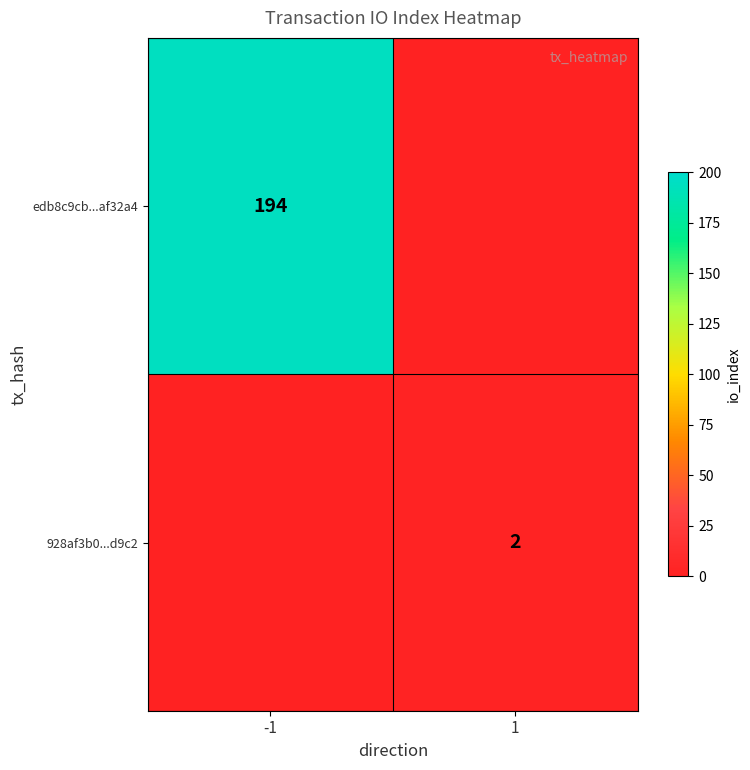

Is it true that 928af3b0...d9c2 equals 0 at 1?

False